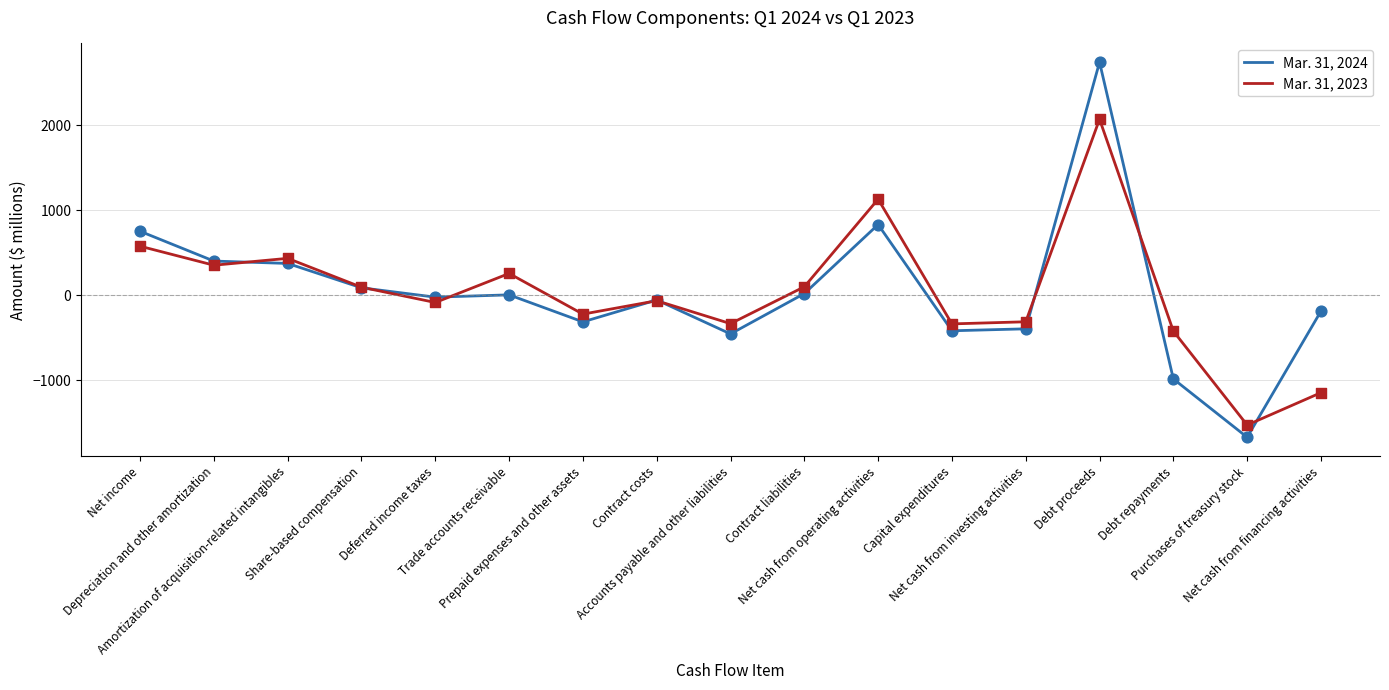

Is the value of Mar. 31, 2023 at Amortization of acquisition-related intangibles greater than the value of Mar. 31, 2024 at Net cash from operating activities?

No